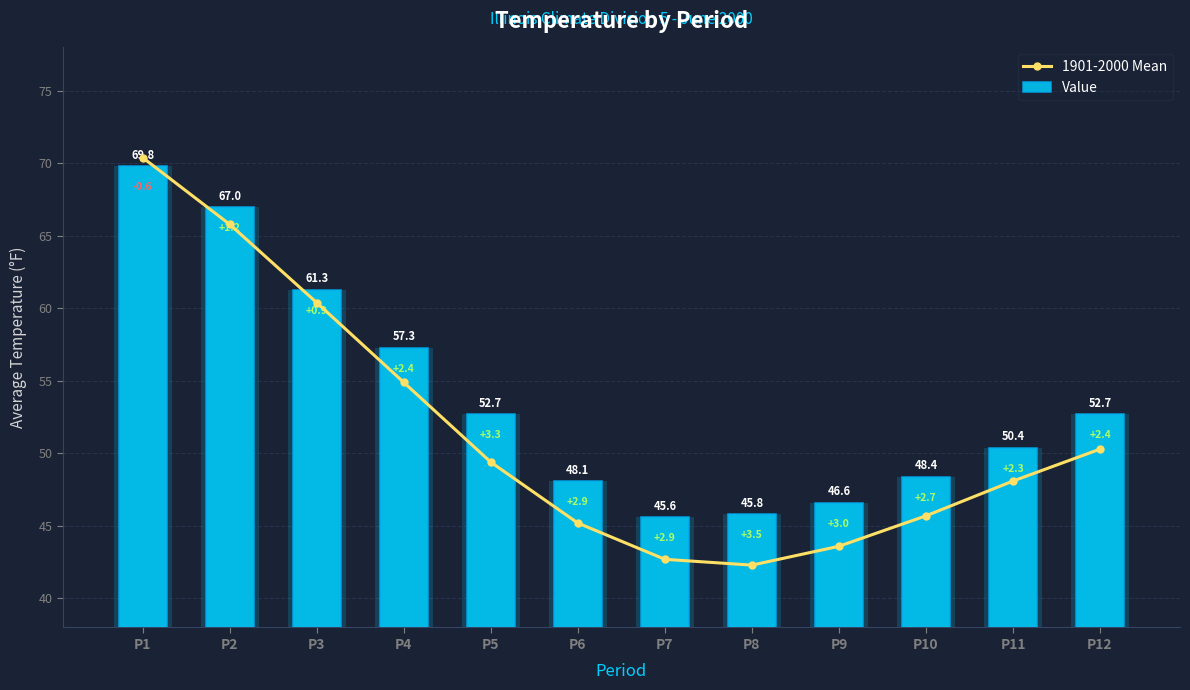

Reading left to right, what are all the values shown in this chart?

1901-2000 Mean: 70.4	65.8	60.4	54.9	49.4	45.2	42.7	42.3	43.6	45.7	48.1	50.3
Value: 69.8	67.0	61.3	57.3	52.7	48.1	45.6	45.8	46.6	48.4	50.4	52.7